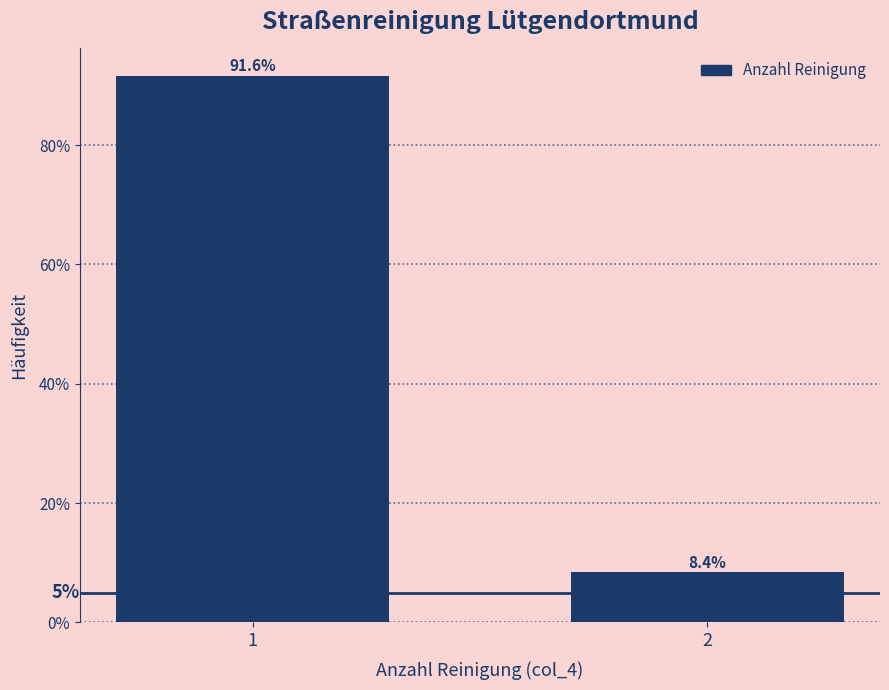

Reading left to right, extract all data points from this chart.

1=91.6	2=8.4